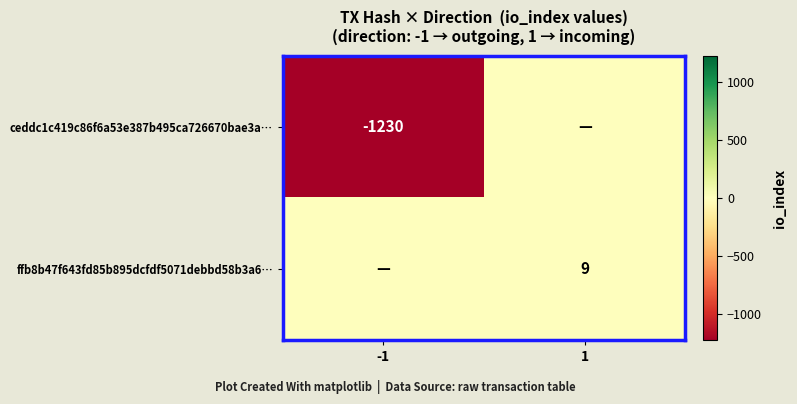

At which category is the sum across all series the highest?

1